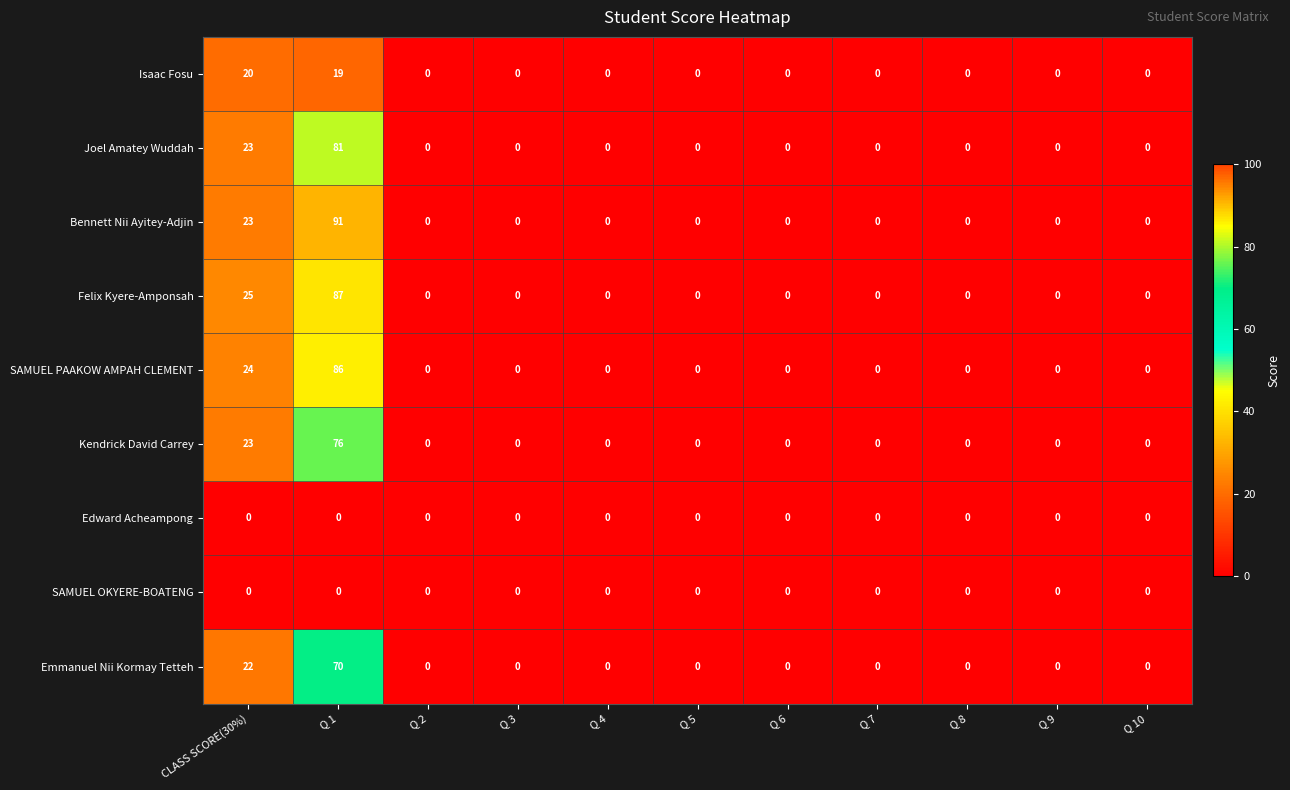

The Joel Amatey Wuddah series shows -54 at Q 7. True or false?

False